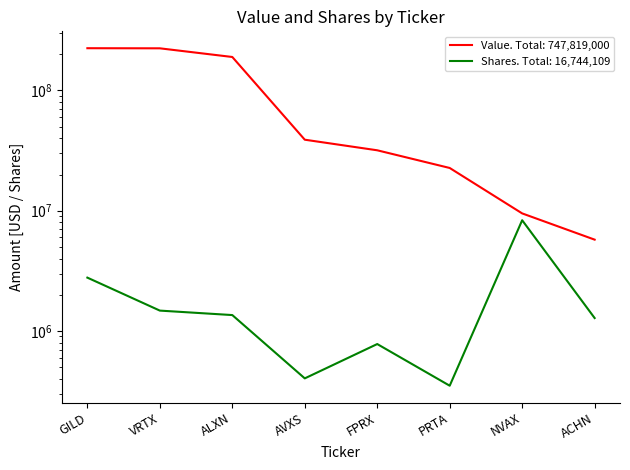

Between ALXN and AVXS, which series saw the biggest shift?

Value